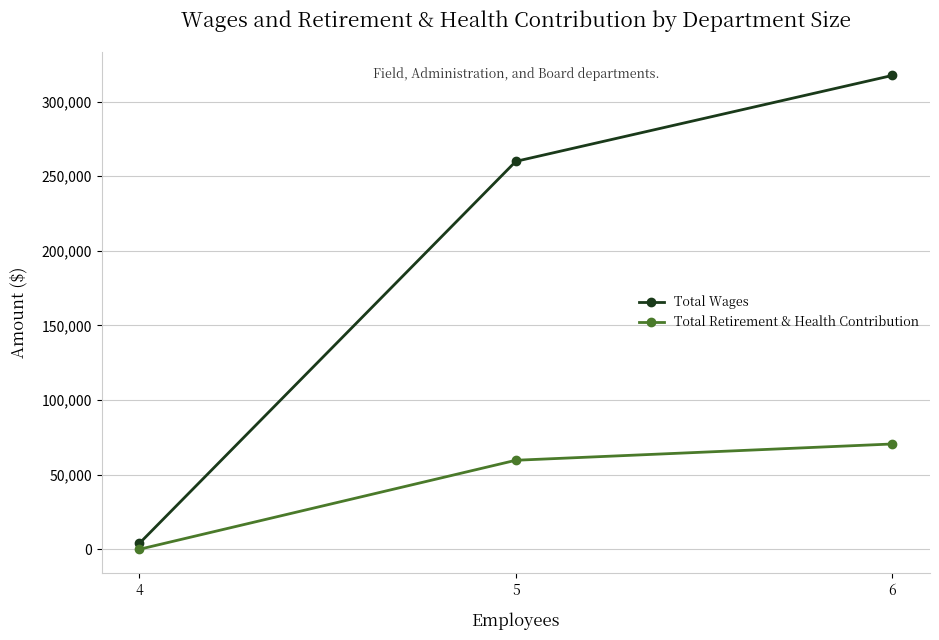

What is the difference between the Total Retirement & Health Contribution values at 6 and 4?

70590